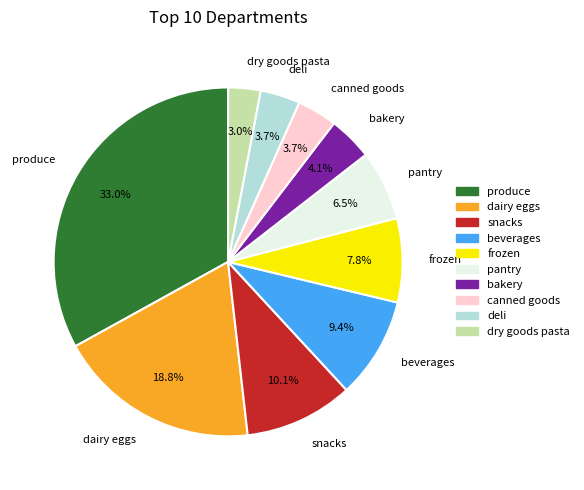

How many slices are in this pie chart?

10